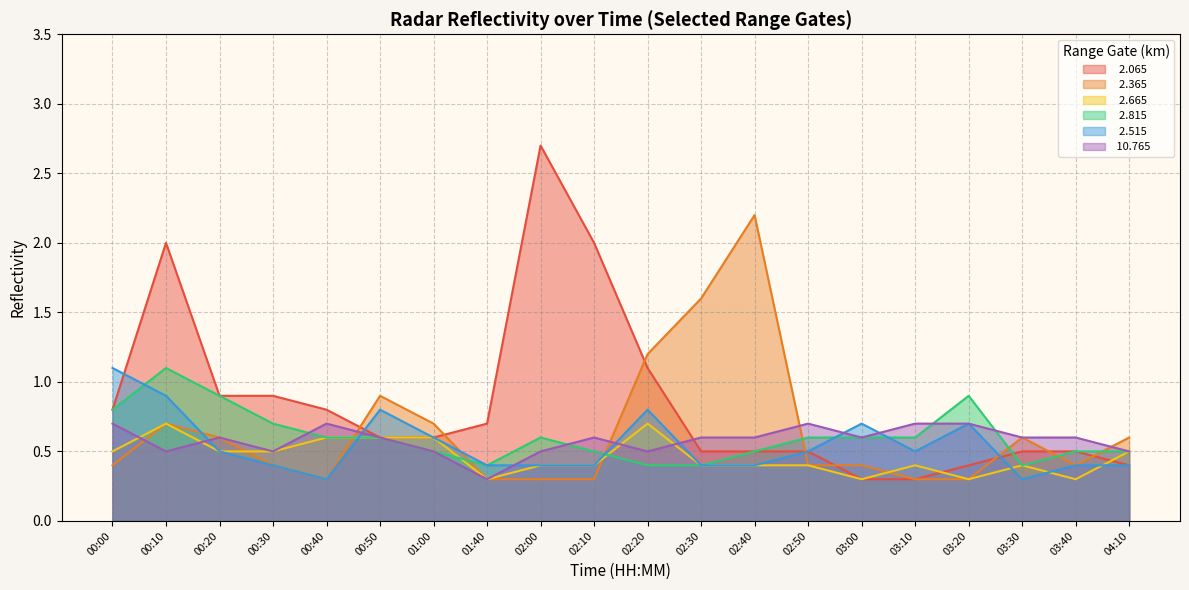

Where is the first local maximum for   2.065?

00:10